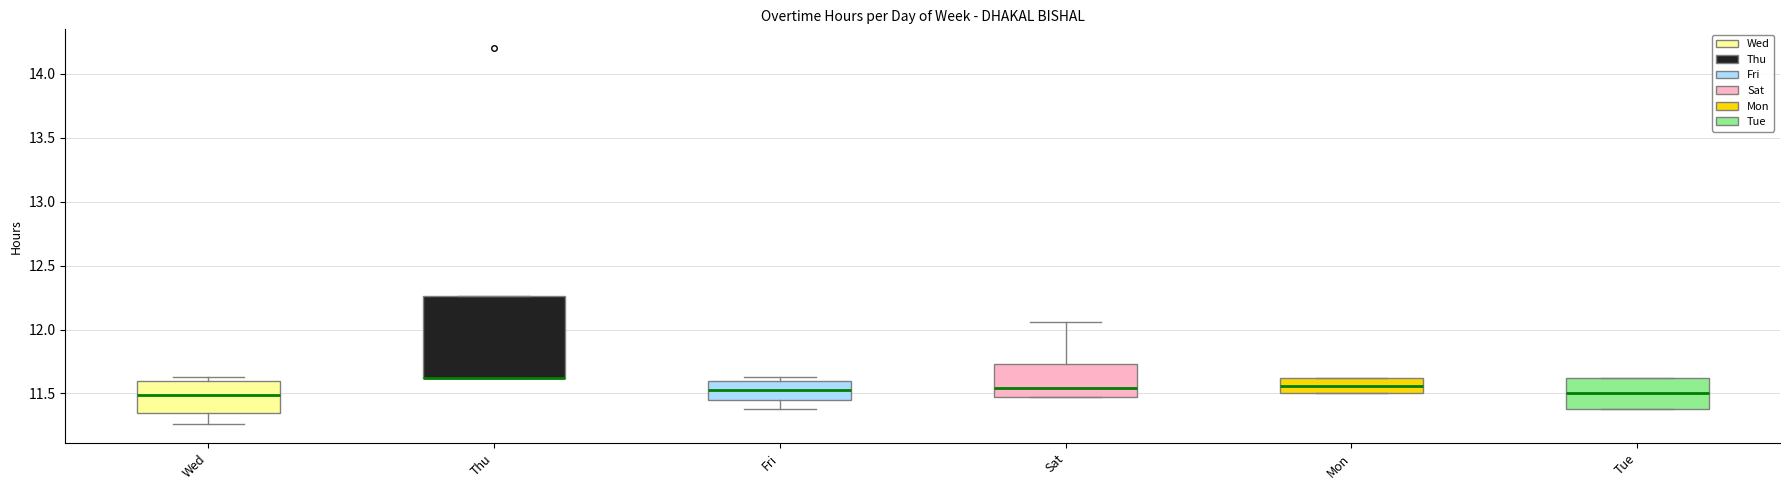

Comparing the boxes themselves (not the whiskers), which one is the tallest?

Thu